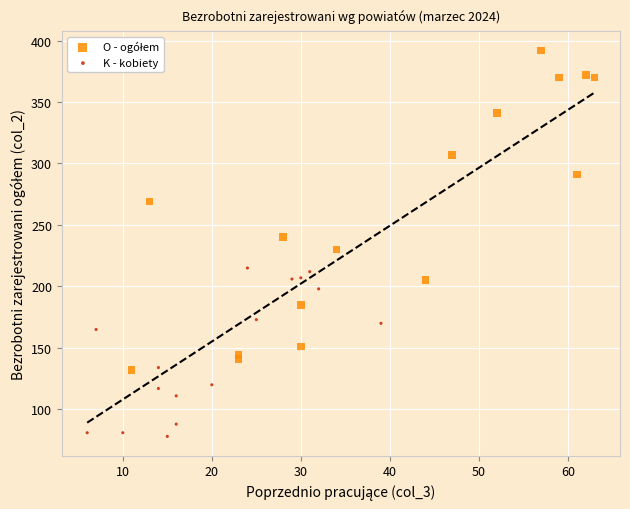

Which series reaches the minimum Y coordinate?

K - kobiety